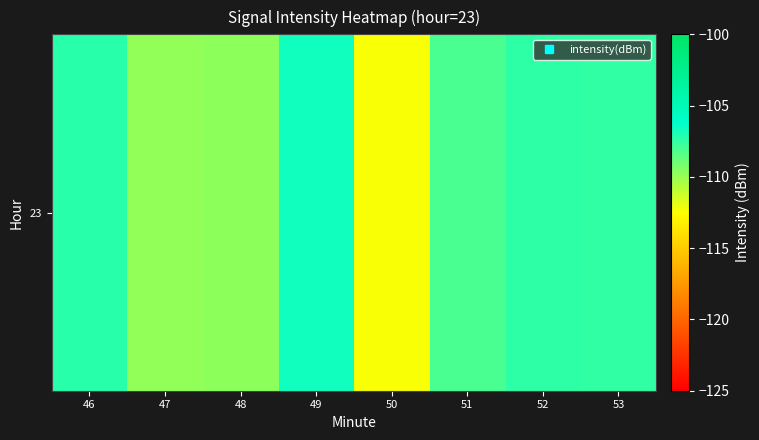

Rank the categories by value from lowest to highest.

50, 47, 48, 51, 53, 52, 46, 49